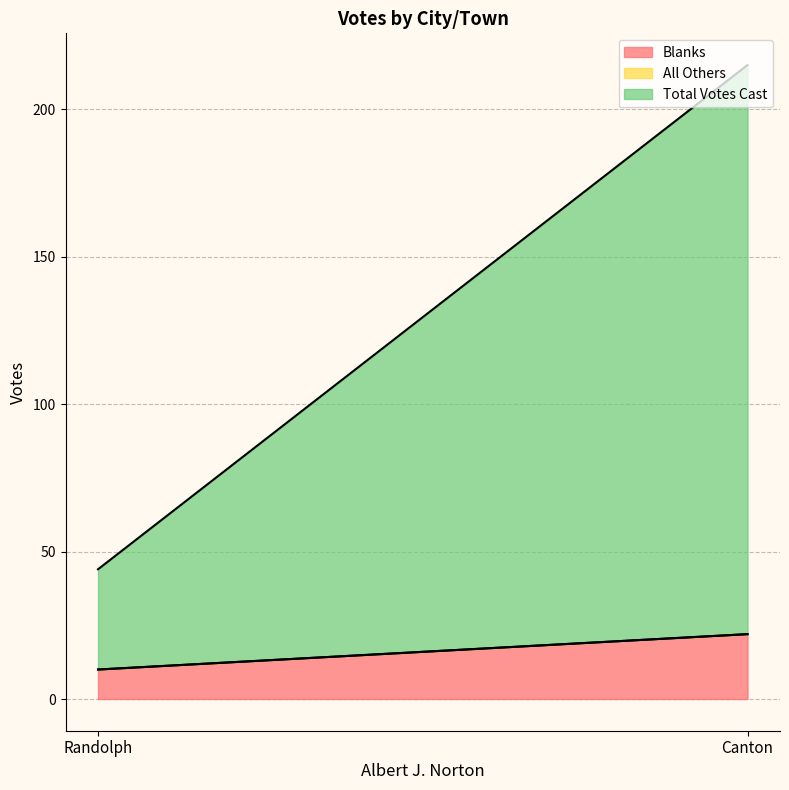

What is the highest value of the Blanks series?

22